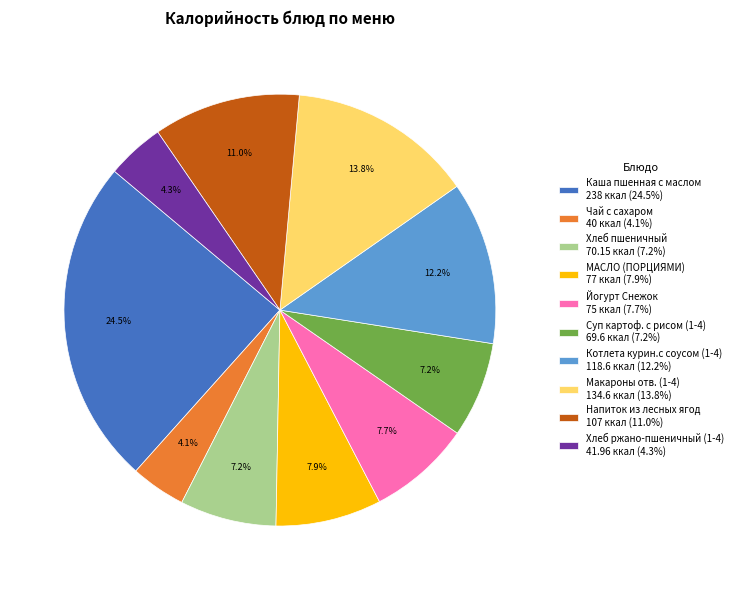

Does any single category account for the majority?

No